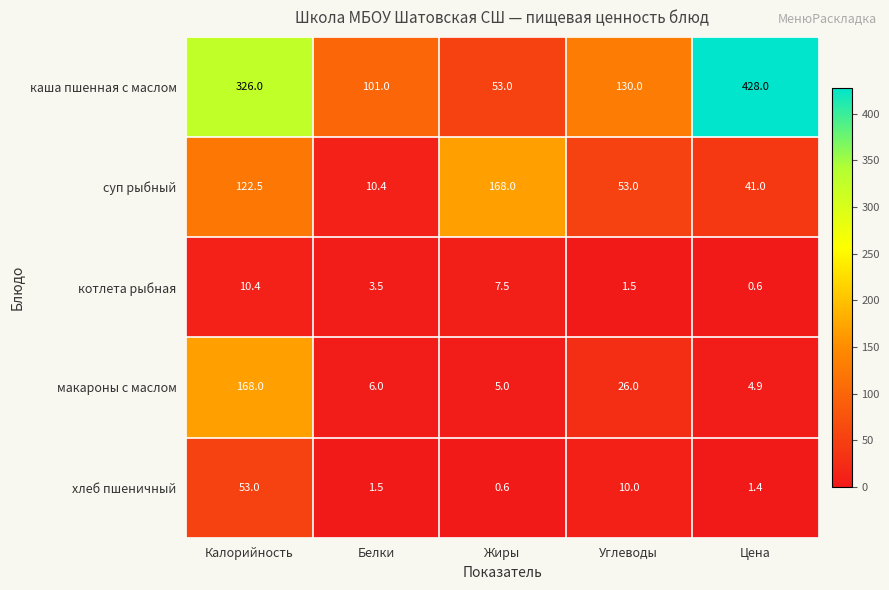

What is the sum of the каша пшенная с маслом values at Углеводы and Белки?

231.0